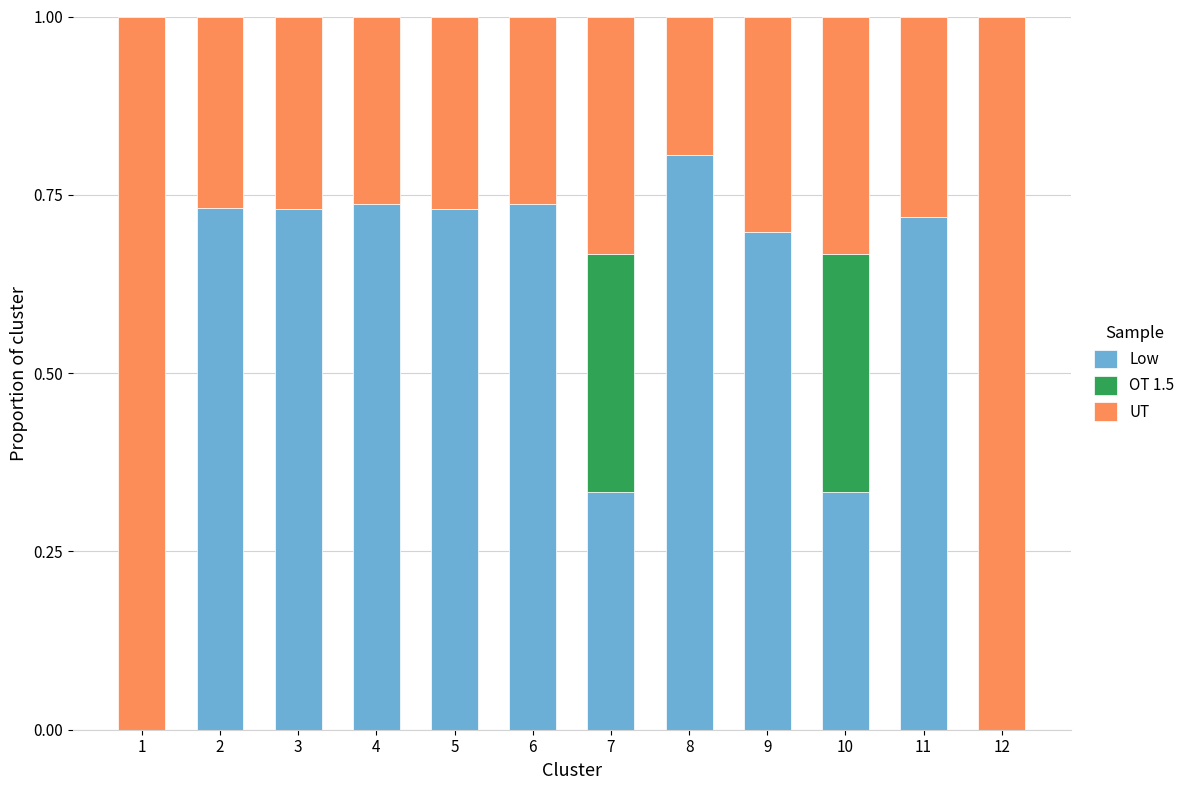

At which label does Low reach its peak?

8